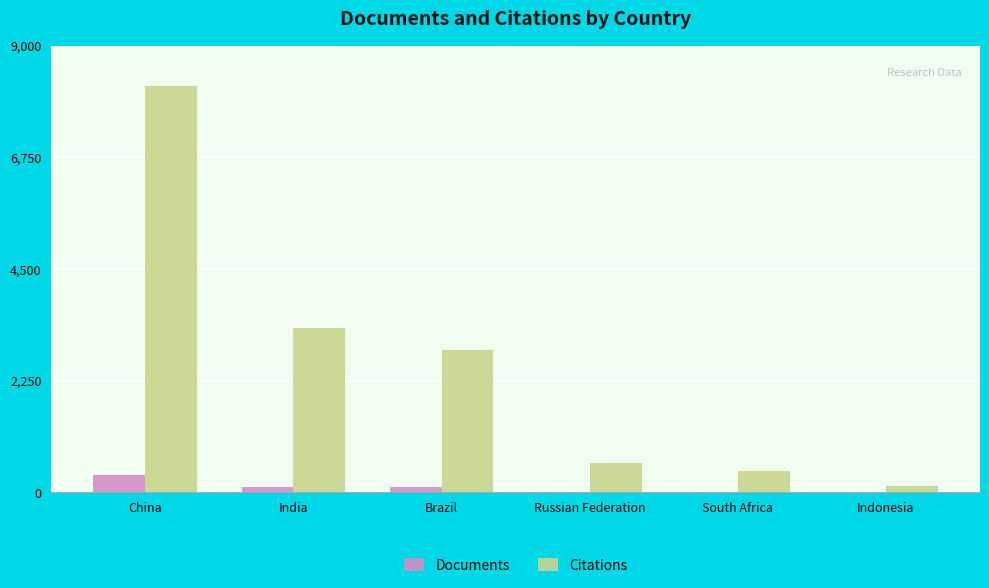

Which series changed the most between China and South Africa?

Citations